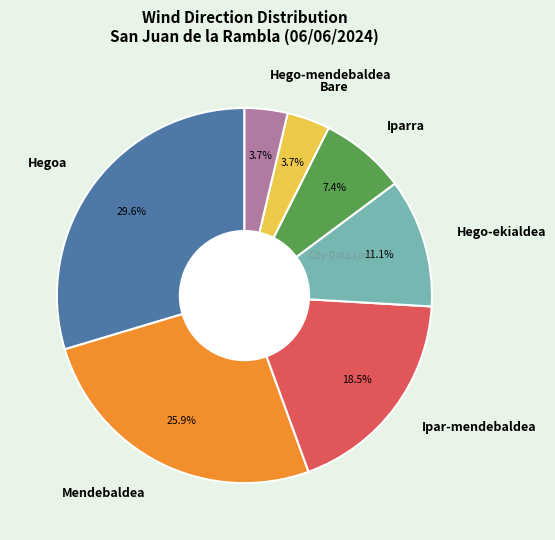

Combined, do Hego-ekialdea and Ipar-mendebaldea account for over 50%?

No